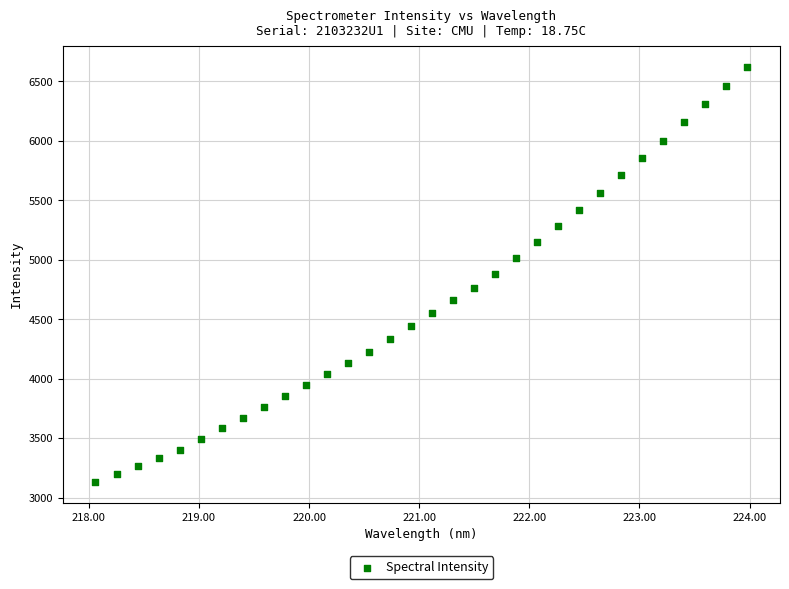

What is the range of X values (max minus min)?

5.9